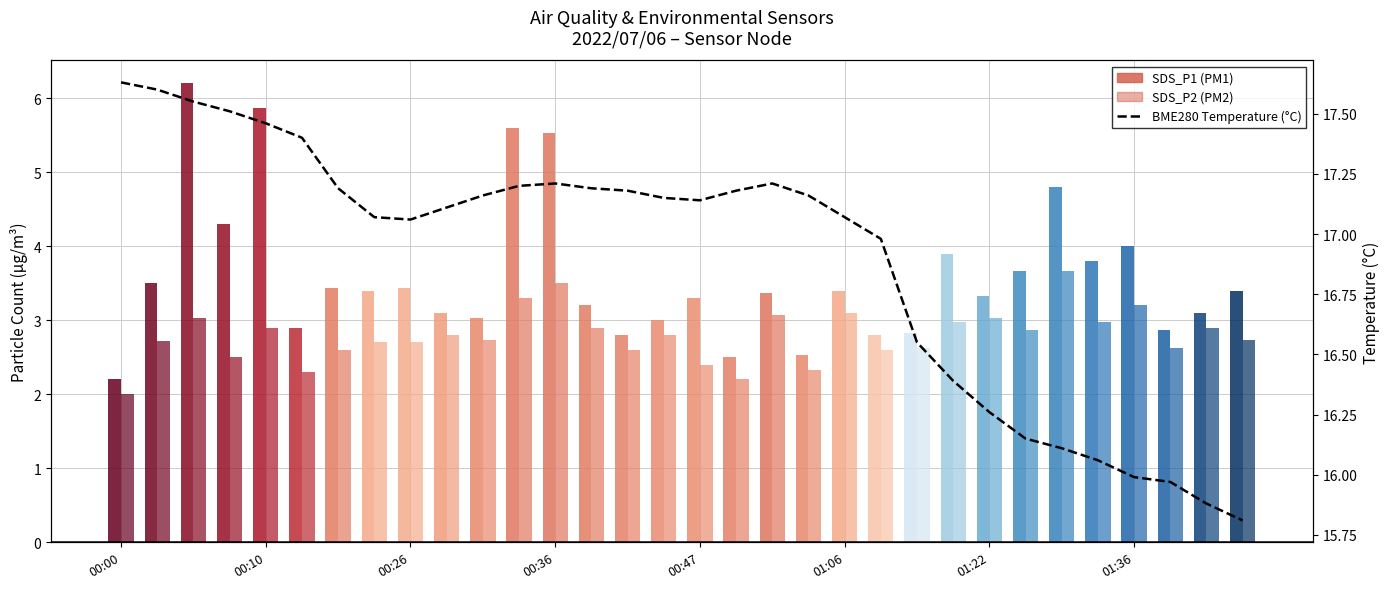

What is the ratio of the value at 15 to the value at 9?

1.0